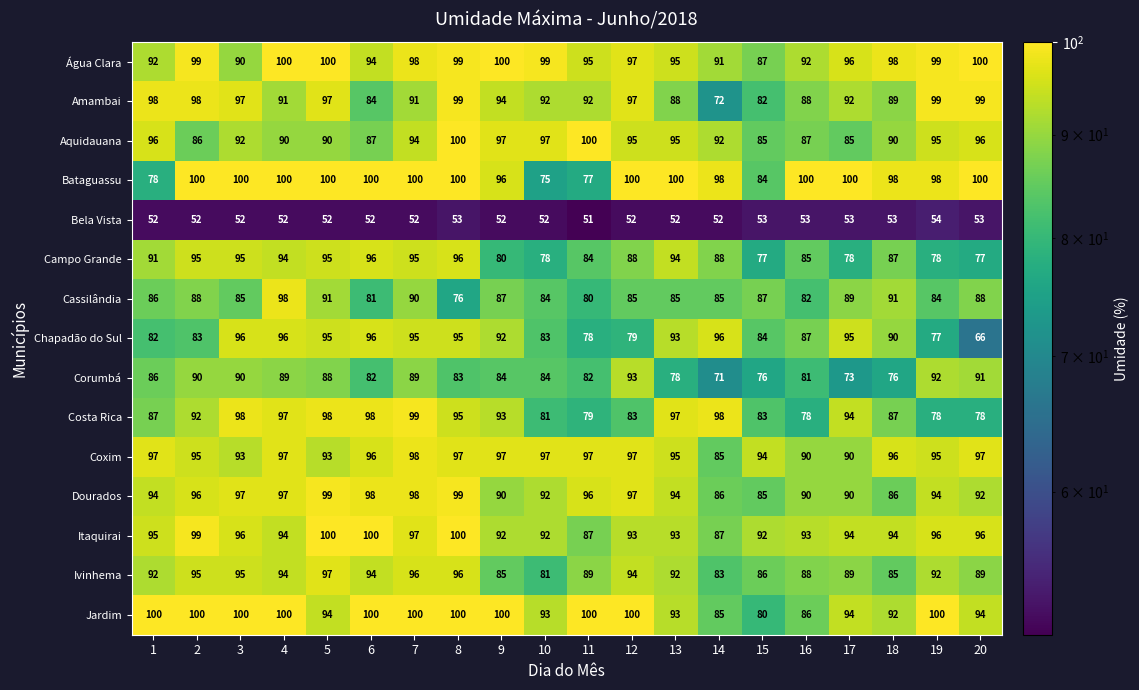

At which category is the sum across all series the highest?

7